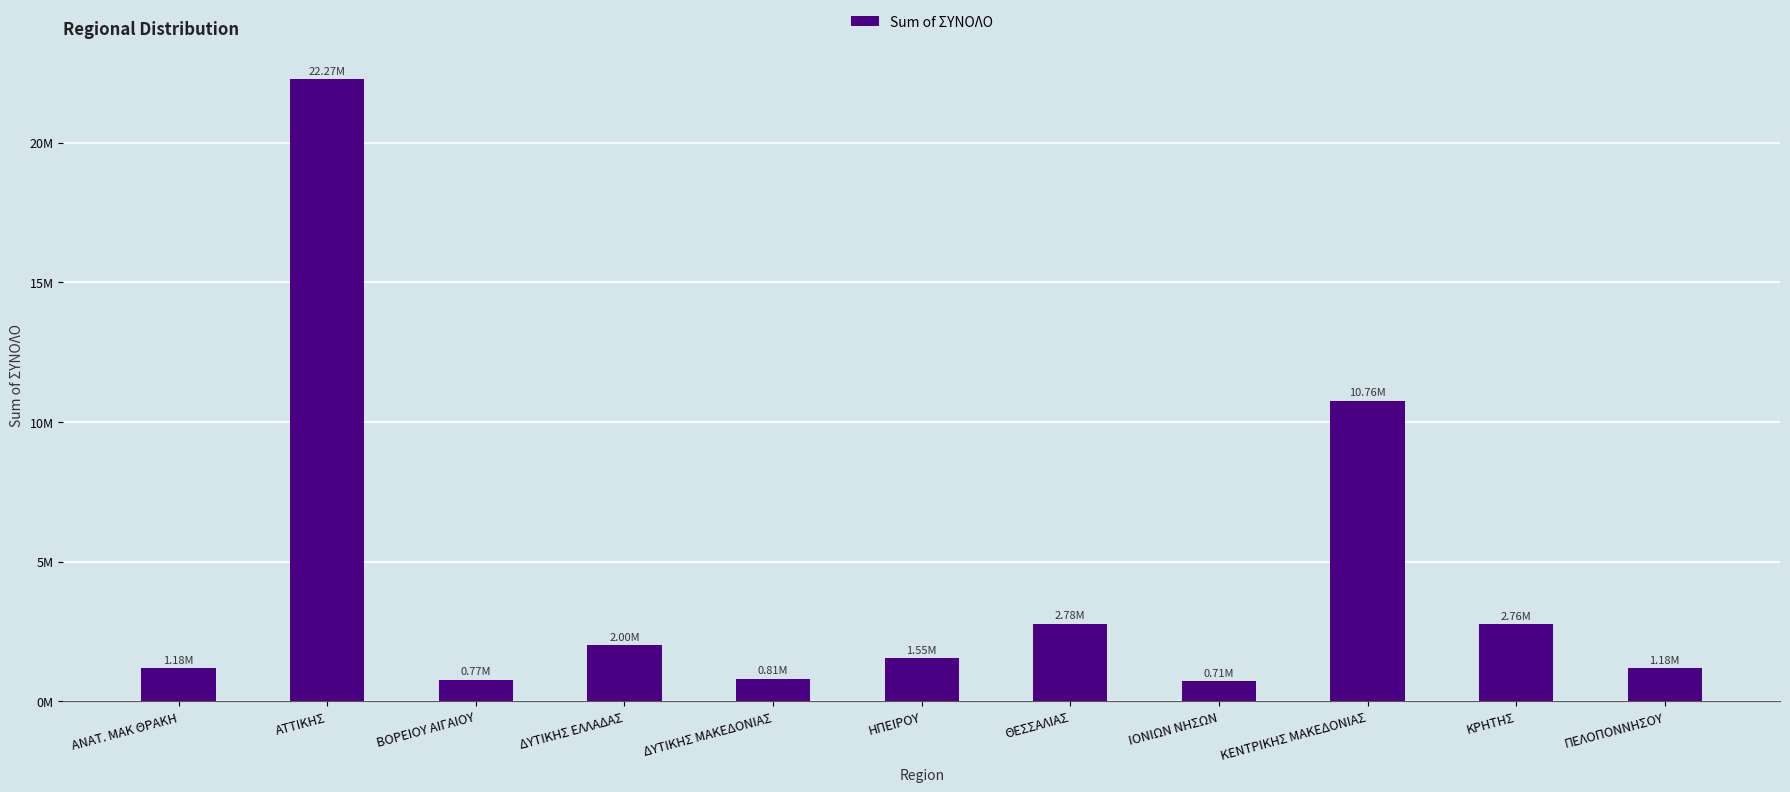

What is the sum of the values at ΒΟΡΕΙΟΥ ΑΙΓΑΙΟΥ and ΔΥΤΙΚΗΣ ΕΛΛΑΔΑΣ?

2772000